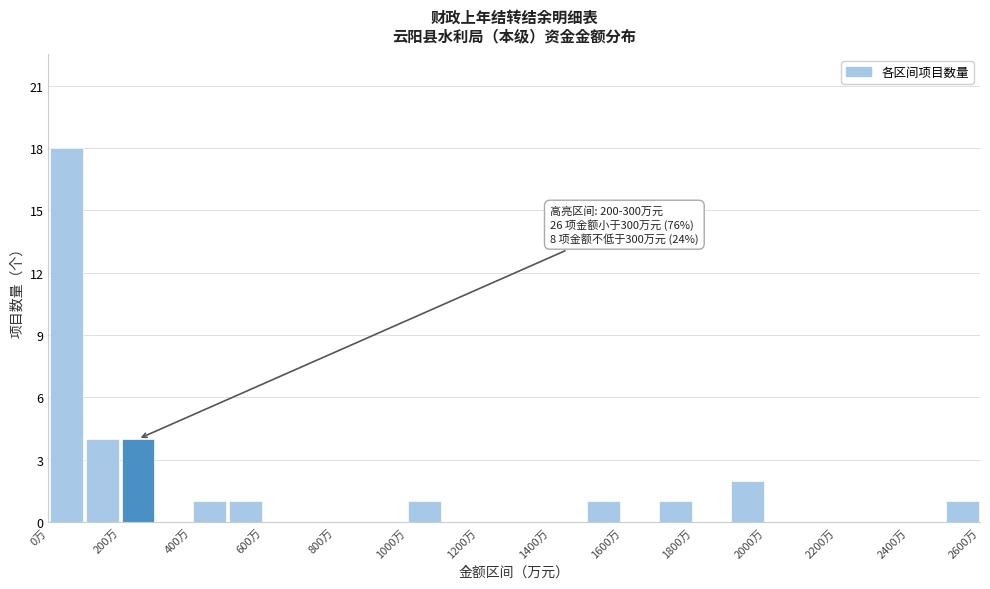

Which range on the x-axis has the tallest bar?

0 to 100